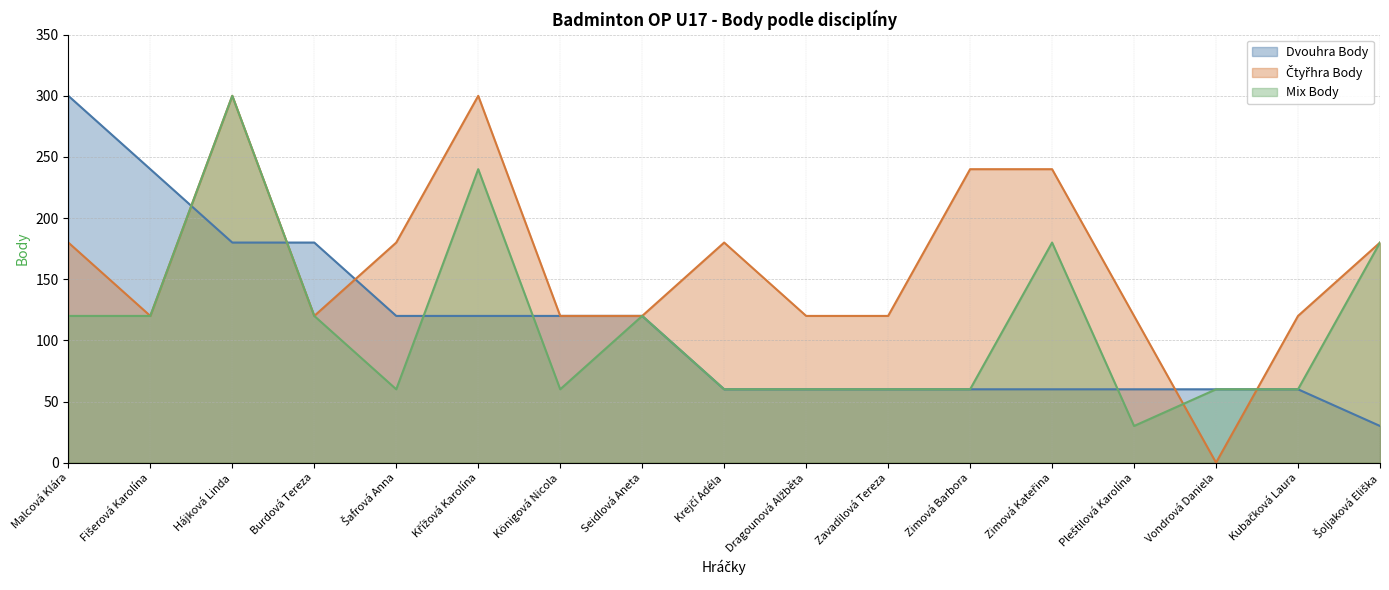

True or false: Čtyřhra Body has more than 0 points higher than both neighbors.

True